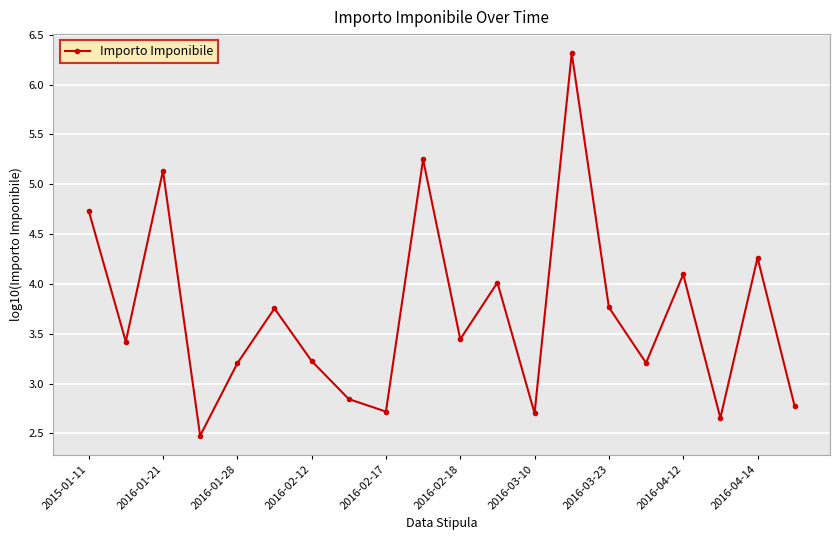

What is the greatest value displayed?

6.3